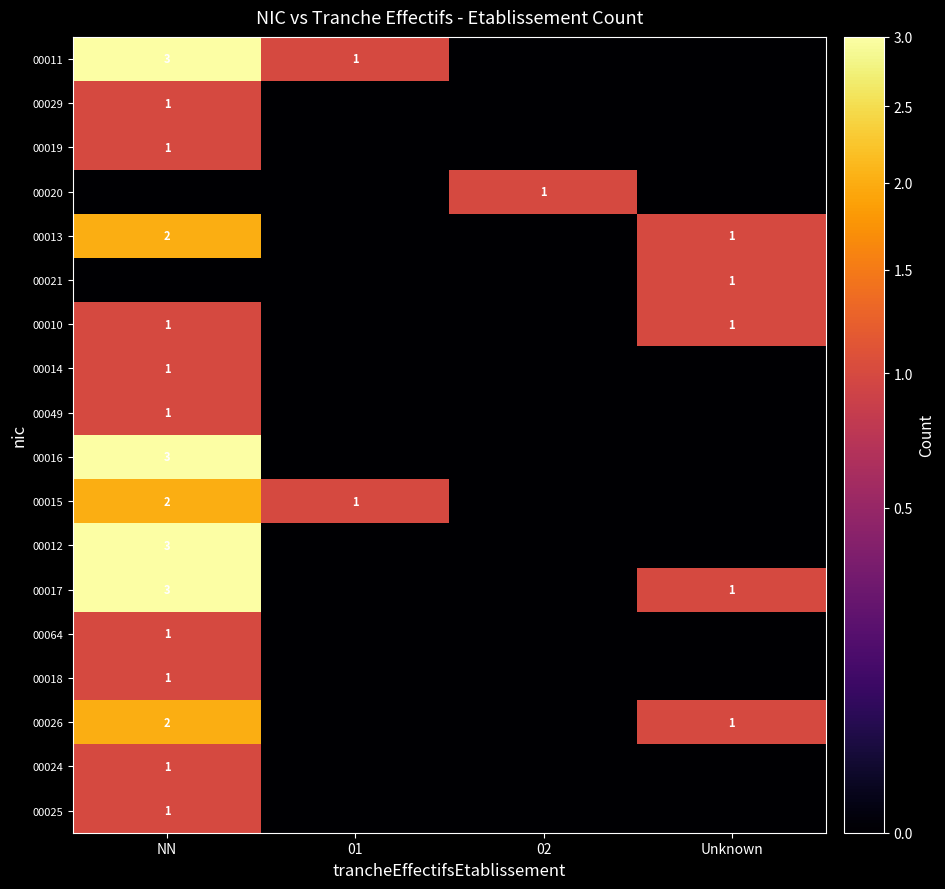

True or false: 00013 has a value of 1 at Unknown.

True